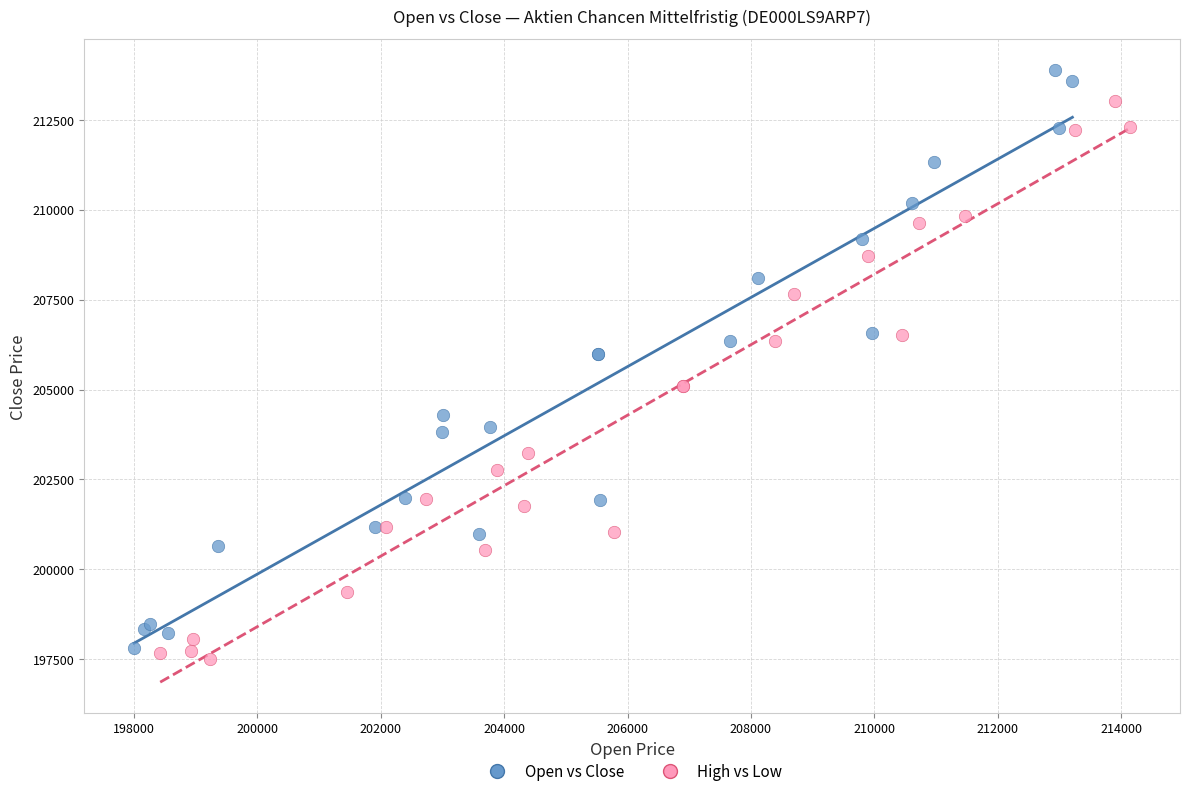

Which series contains the highest Y value?

Open vs Close